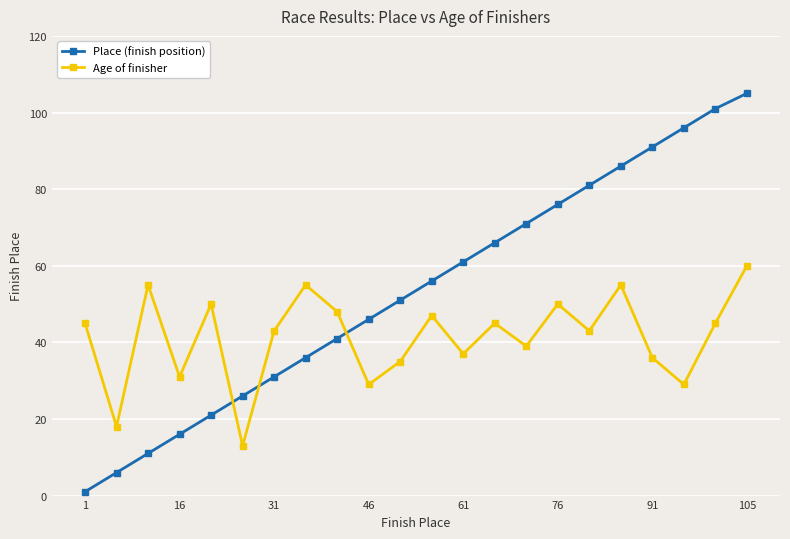

Reading left to right, transcribe all the data shown in this chart.

Place (finish position): 1	6	11	16	21	26	31	36	41	46	51	56	61	66	71	76	81	86	91	96	101	105
Age of finisher: 45	18	55	31	50	13	43	55	48	29	35	47	37	45	39	50	43	55	36	29	45	60